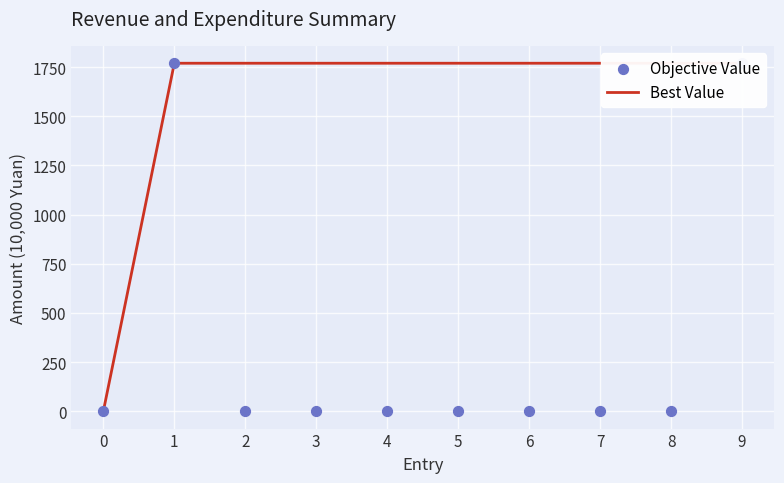

Which series reaches the minimum Y coordinate?

Best Value